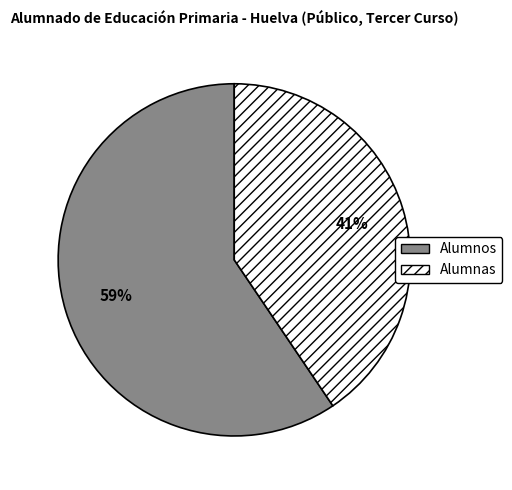

Approximately how many times larger is the value at Alumnas compared to Alumnos?

0.7